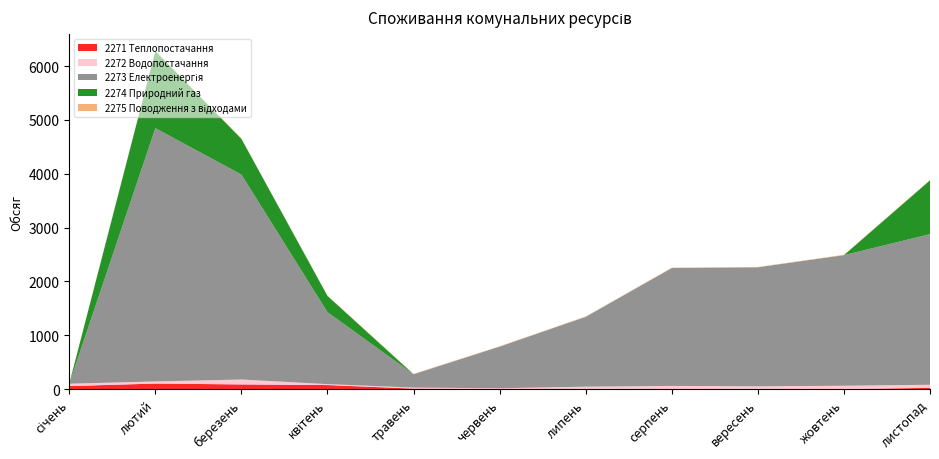

Reading right to left, what are all the values shown in this chart?

2271 Теплопостачання: 22.7	0.0	0.0	0.0	0.0	0.0	8.6	74.6	86.3	102.7	55.2
2272 Водопостачання: 57.5	61.2	51.6	58.5	44.3	16.1	19.0	17.2	91.3	39.0	44.3
2273 Електроенергія: 2798.0	2427.0	2211.0	2190.0	1298.0	773.0	248.0	1337.0	3808.0	4706.0	0.0
2274 Природний газ: 1000.0	0.0	0.0	0.0	0.0	0.0	0.0	302.0	663.0	1430.0	0.0
2275 Поводження з відходами: 6.4	6.4	6.4	6.4	6.4	6.4	6.4	6.4	6.4	6.4	6.4